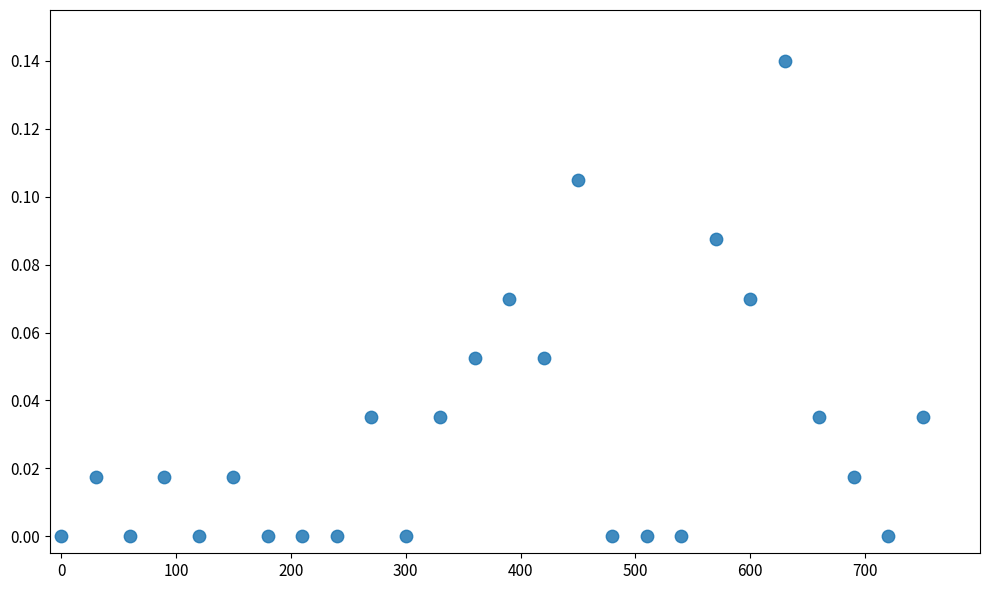

What is the range of X values (max minus min)?

750.0